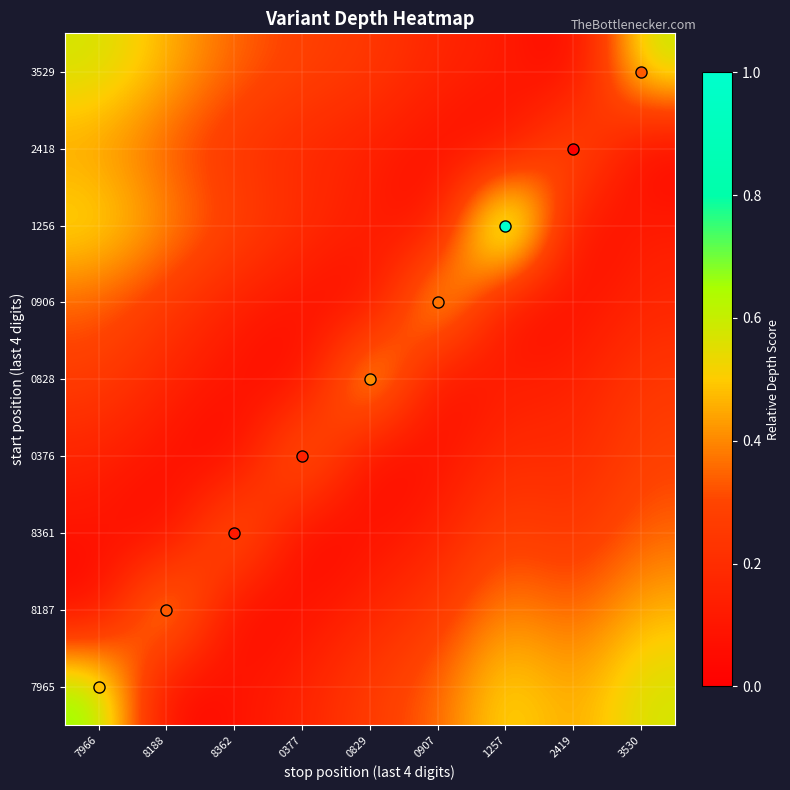

What is the maximum value shown in the chart?

1.0